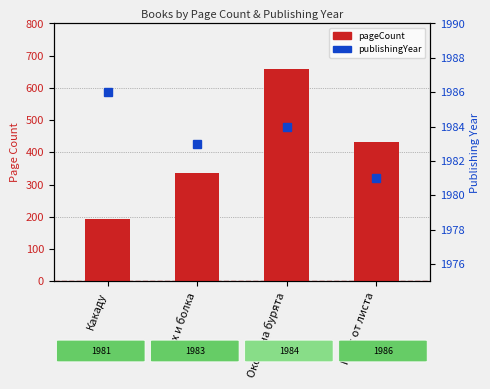

What value does the publishingYear series have at Окото на бурята?

1984